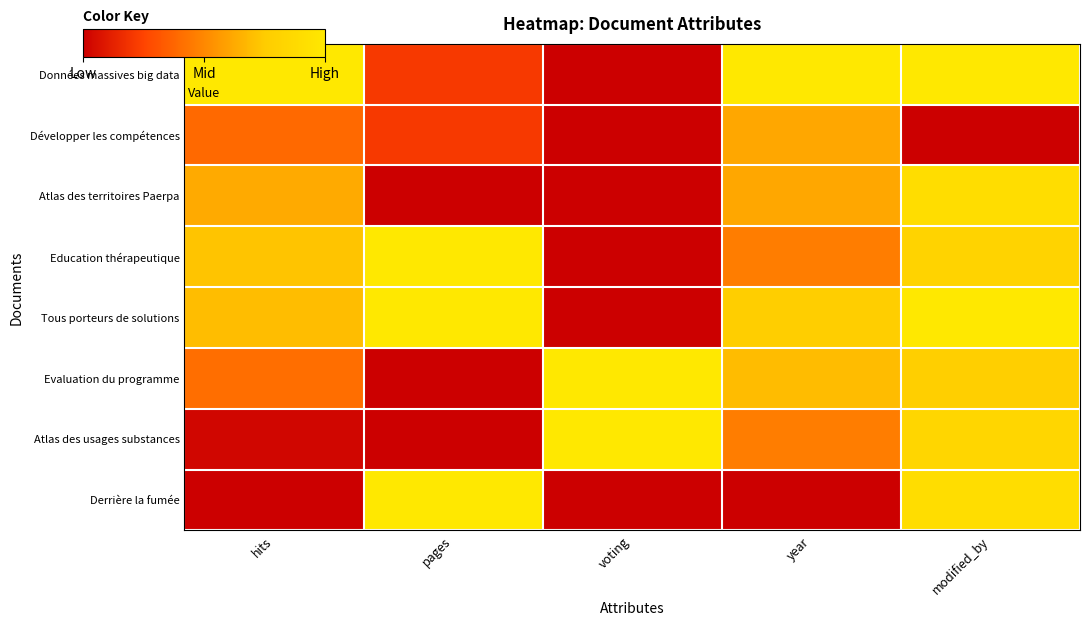

List the series in order of their peak value, highest first.

Données massives big data, Education thérapeutique, Tous porteurs de solutions, Evaluation du programme, Atlas des usages substances, Derrière la fumée, Atlas des territoires Paerpa, Développer les compétences